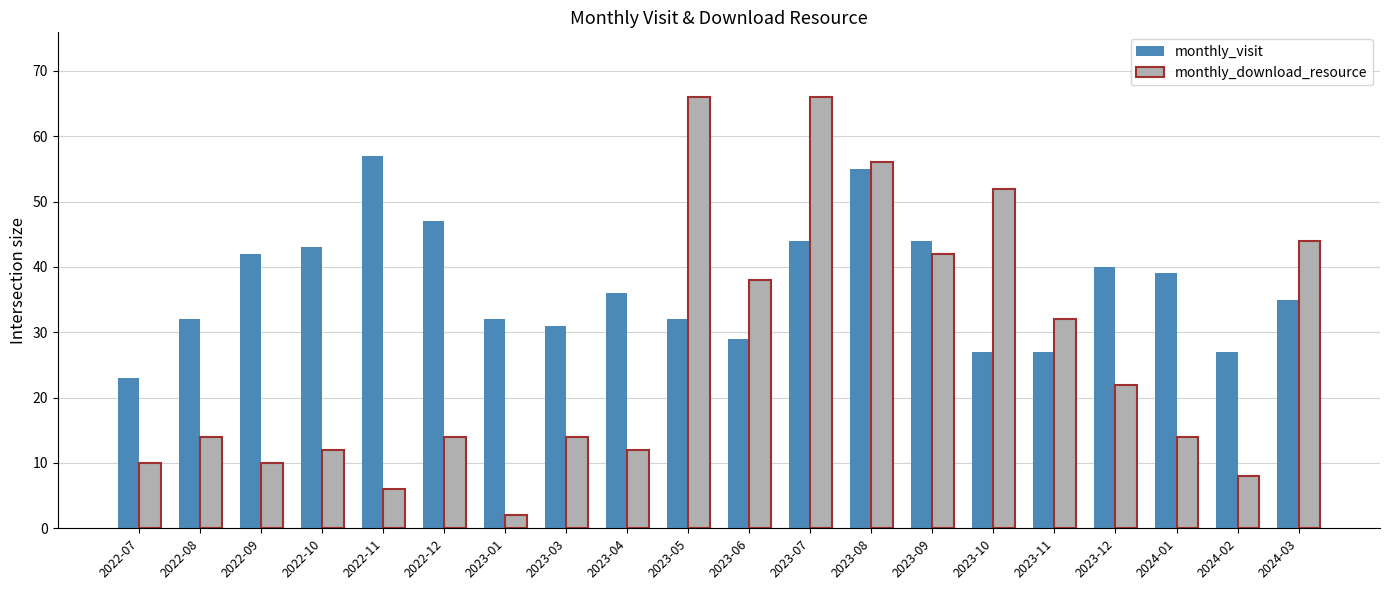

Rank the series at 2022-12 from highest to lowest value.

monthly_visit, monthly_download_resource